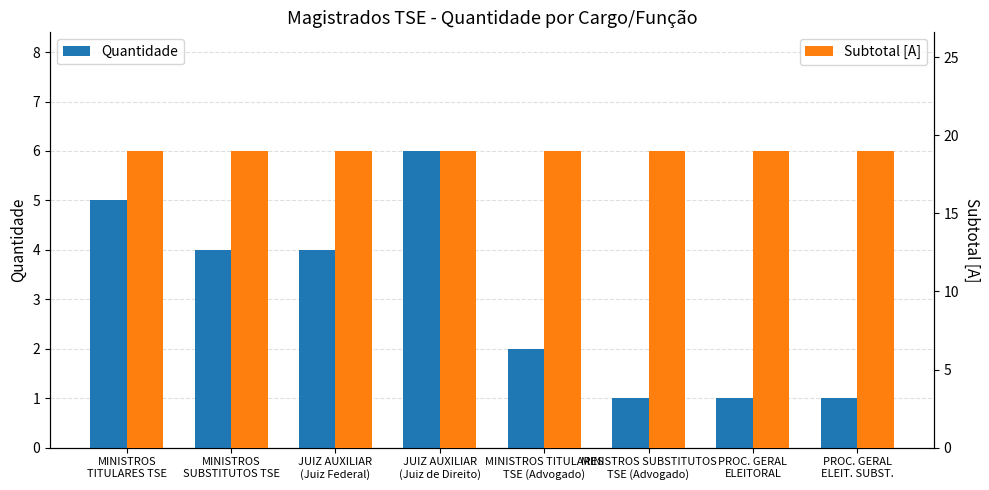

Reading left to right, what are all the values shown in this chart?

Quantidade: MINISTROS
TITULARES TSE=5	MINISTROS
SUBSTITUTOS TSE=4	JUIZ AUXILIAR
(Juiz Federal)=4	JUIZ AUXILIAR
(Juiz de Direito)=6	MINISTROS TITULARES
TSE (Advogado)=2	MINISTROS SUBSTITUTOS
TSE (Advogado)=1	PROC. GERAL
ELEITORAL=1	PROC. GERAL
ELEIT. SUBST.=1
Subtotal [A]: MINISTROS
TITULARES TSE=19	MINISTROS
SUBSTITUTOS TSE=19	JUIZ AUXILIAR
(Juiz Federal)=19	JUIZ AUXILIAR
(Juiz de Direito)=19	MINISTROS TITULARES
TSE (Advogado)=19	MINISTROS SUBSTITUTOS
TSE (Advogado)=19	PROC. GERAL
ELEITORAL=19	PROC. GERAL
ELEIT. SUBST.=19